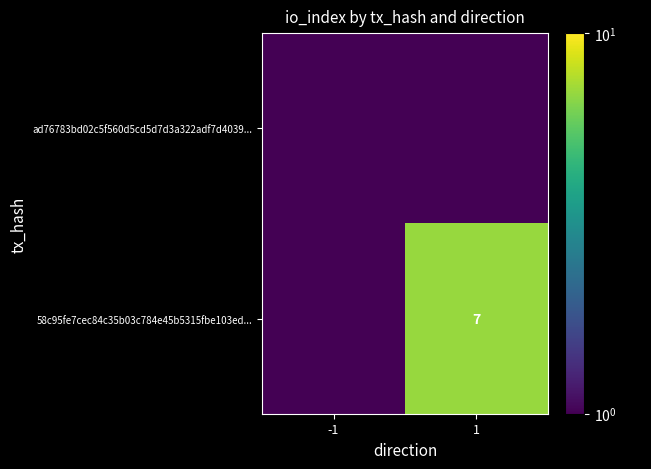

What is the minimum value shown in the chart?

0.5